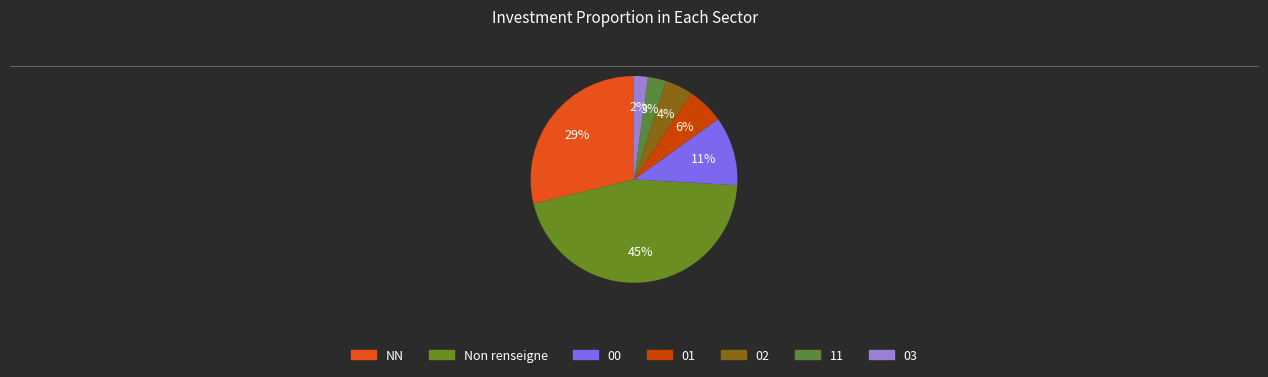

To the nearest percent, what is the average slice percentage?

14%